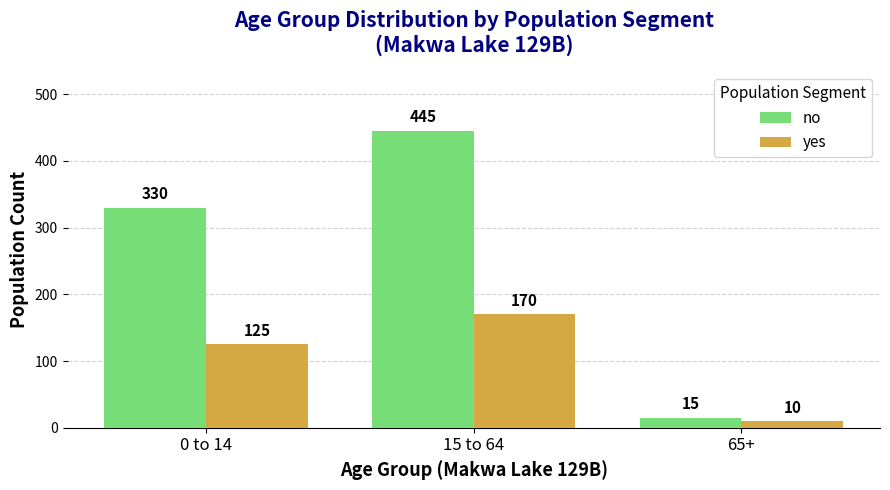

What is the label of the 2nd bar from the right?

15 to 64